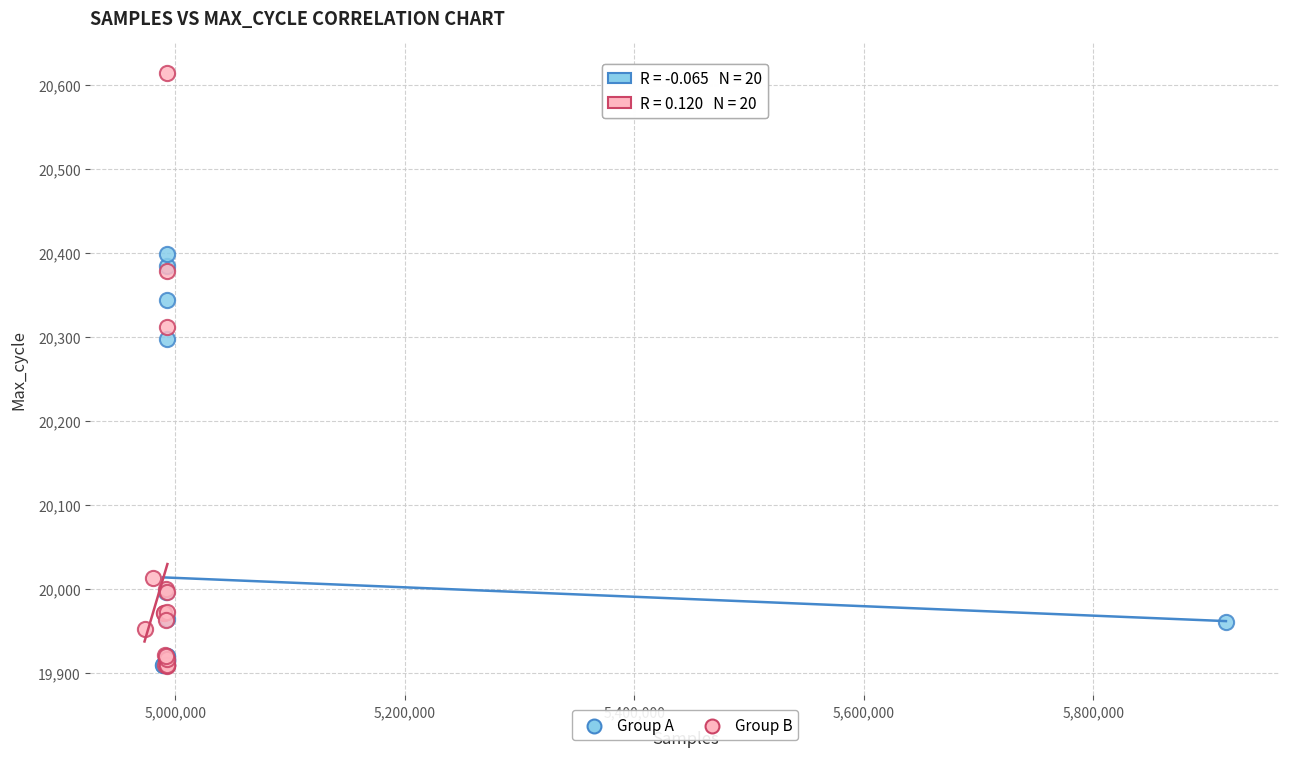

Which series contains the highest Y value?

Group B